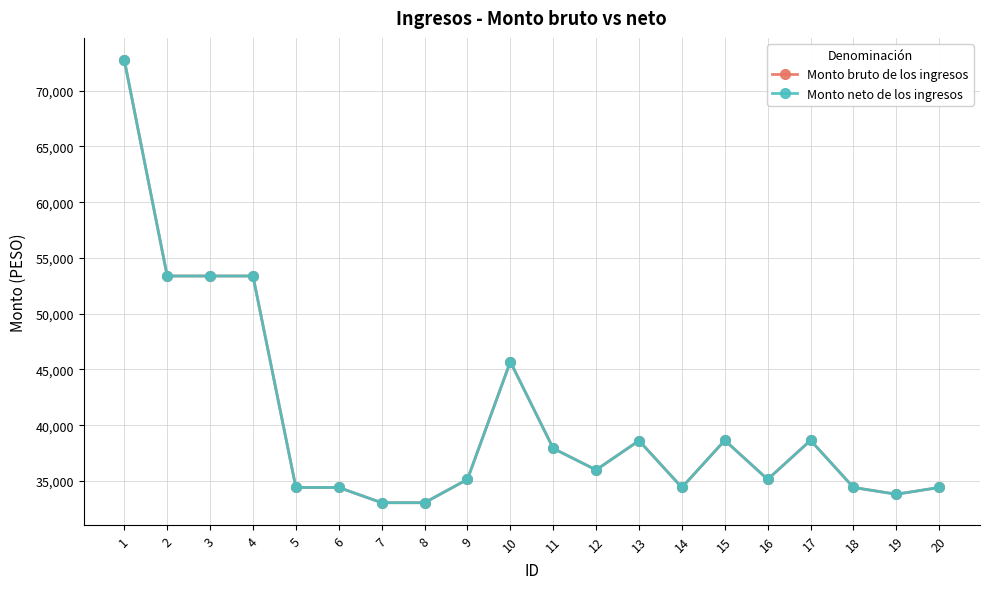

Which category has the highest value in the Monto neto de los ingresos series?

1